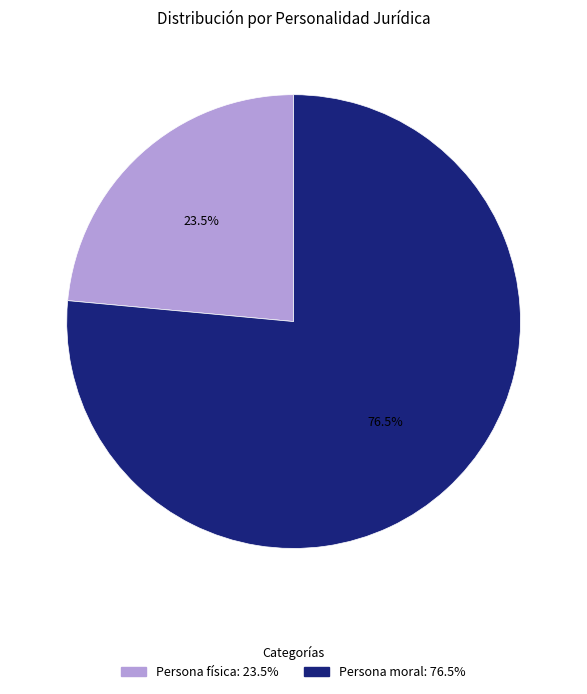

How many segments does this pie chart have?

2